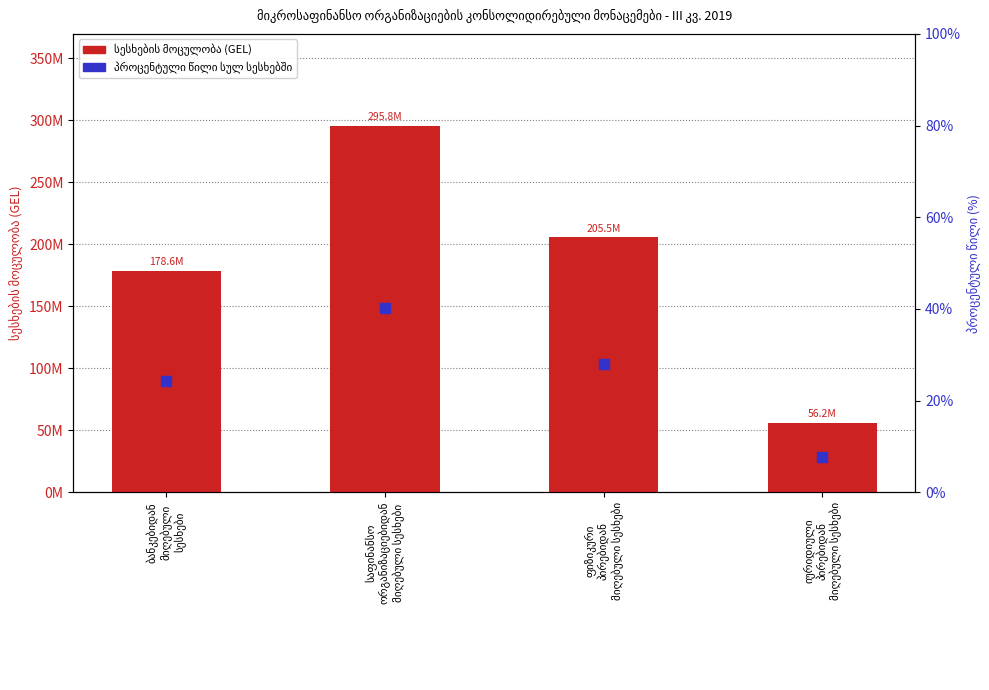

What are all the series names shown in the legend?

სესხების მოცულობა (GEL), პროცენტული წილი სულ სესხებში